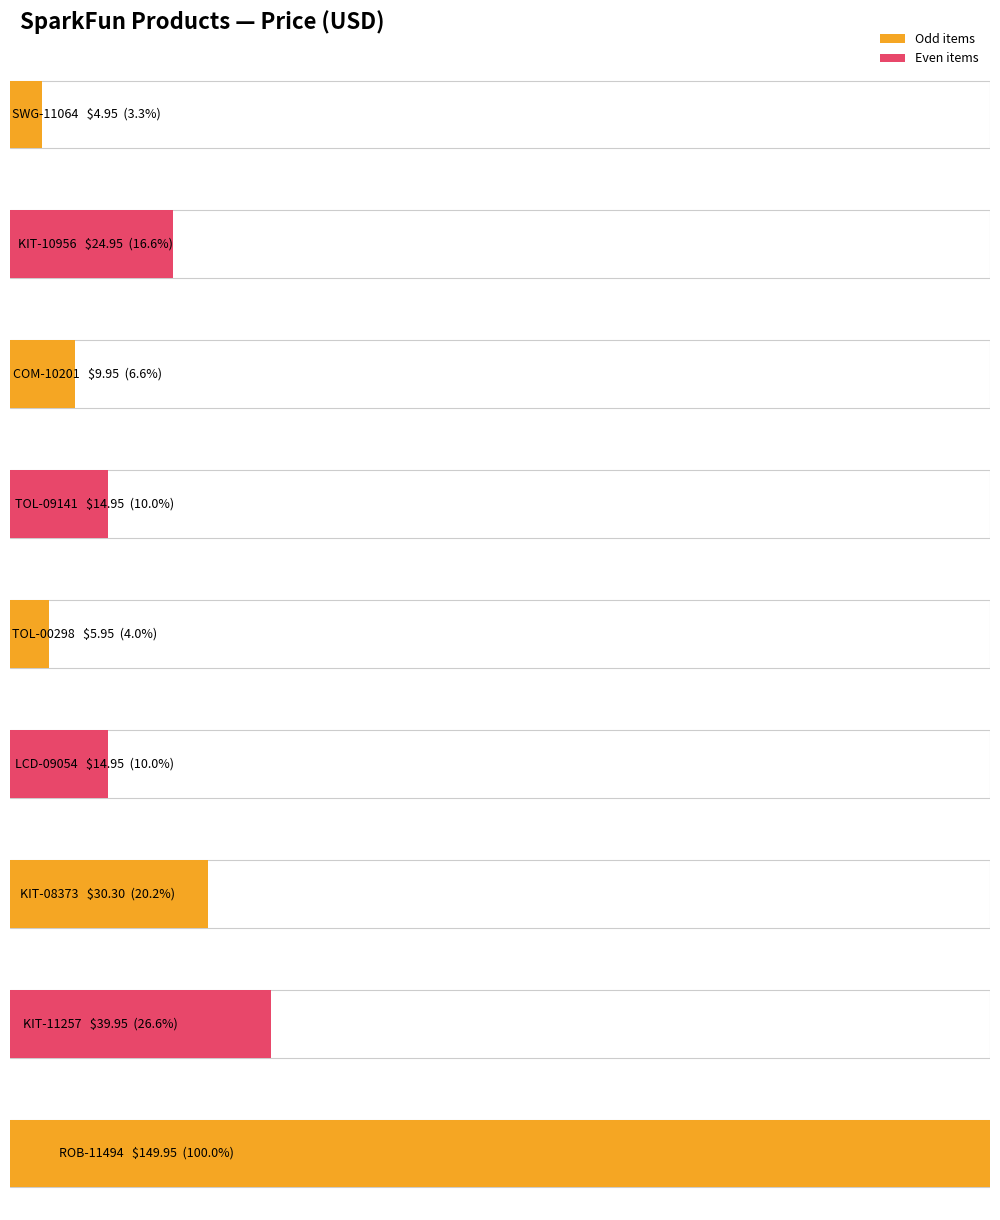

Which category has the lowest value across all series?

SWG-11064